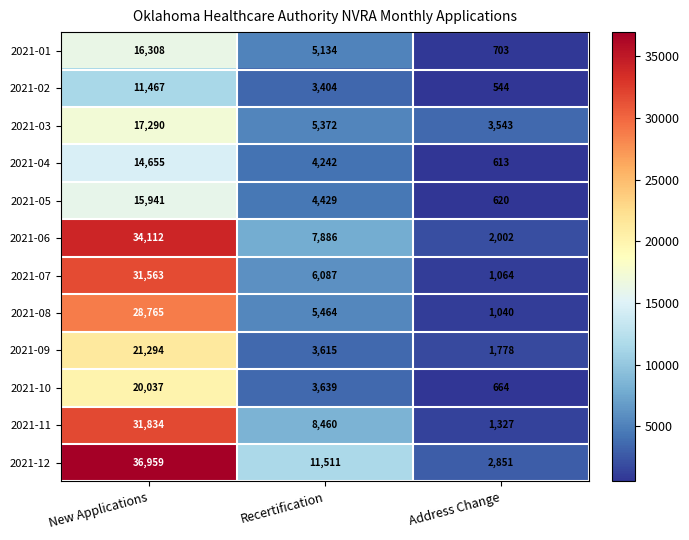

Count the 2021-08 values in the range 1040 to 28765.

3